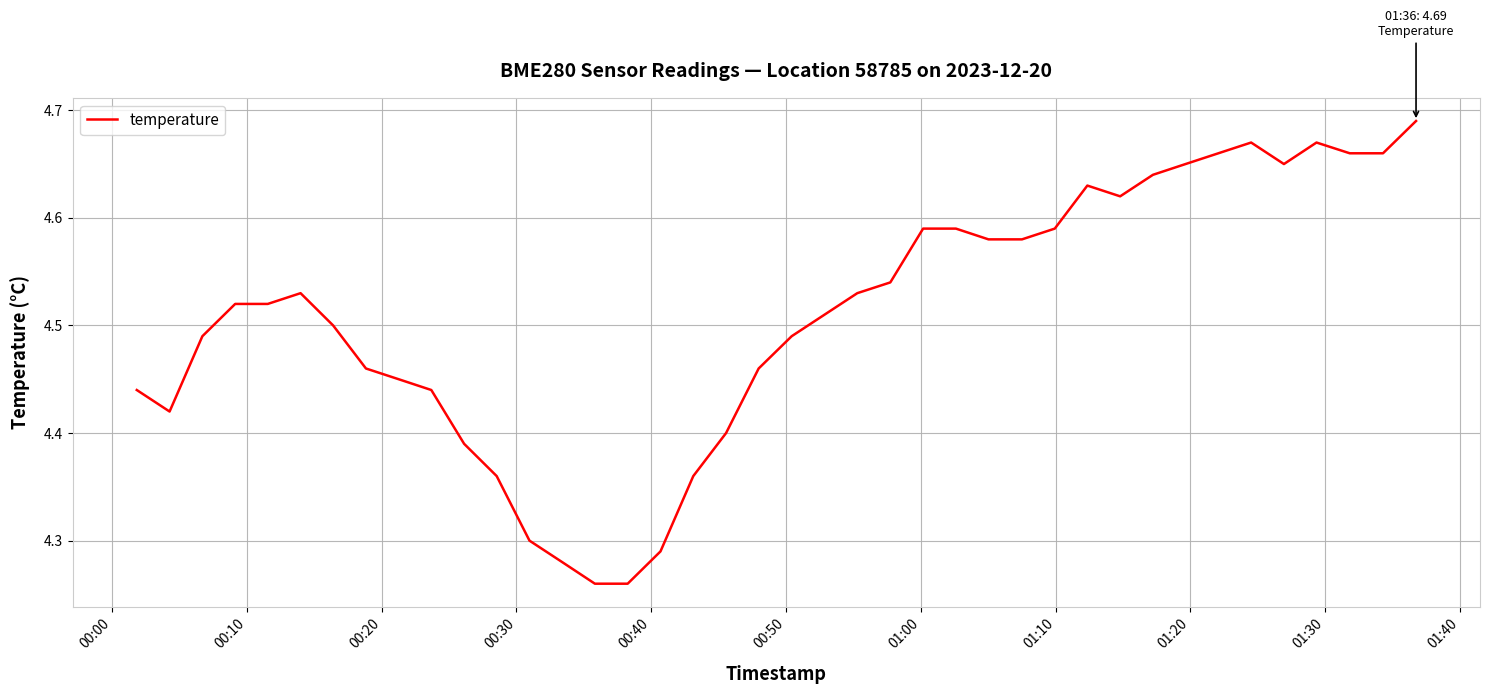

What is the difference between the maximum and minimum values?

0.4